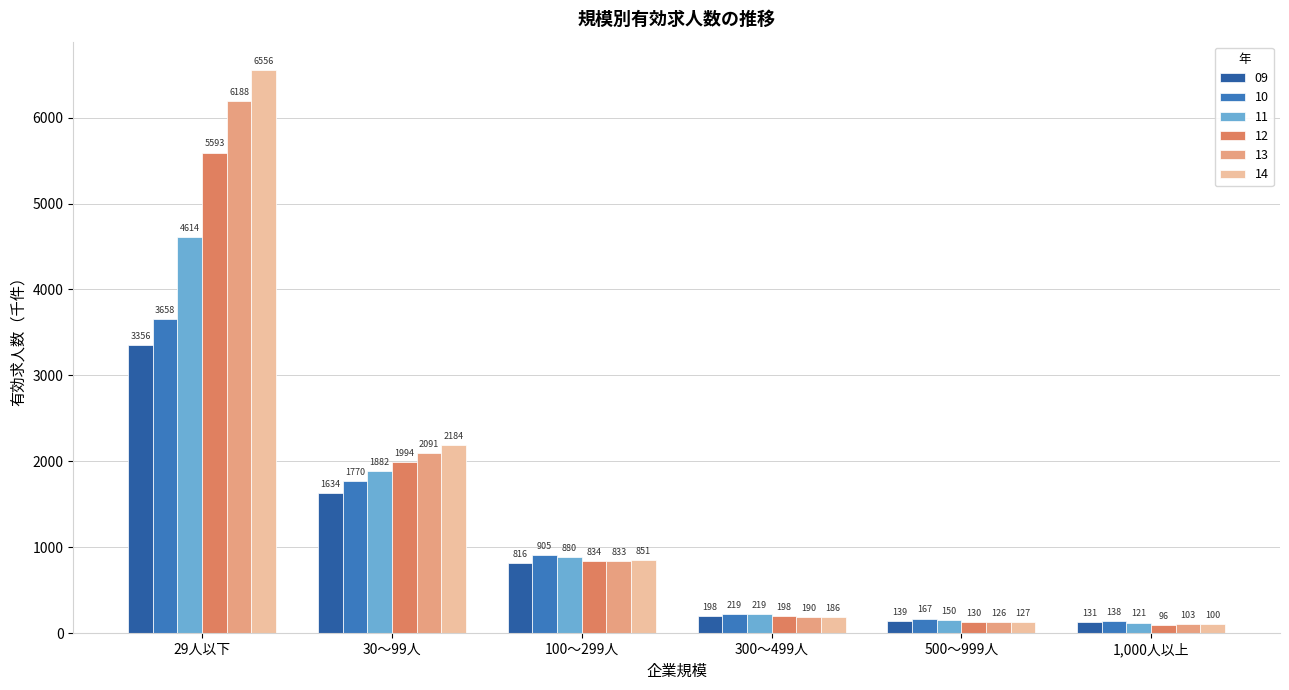

At which category is the sum across all series the highest?

29人以下